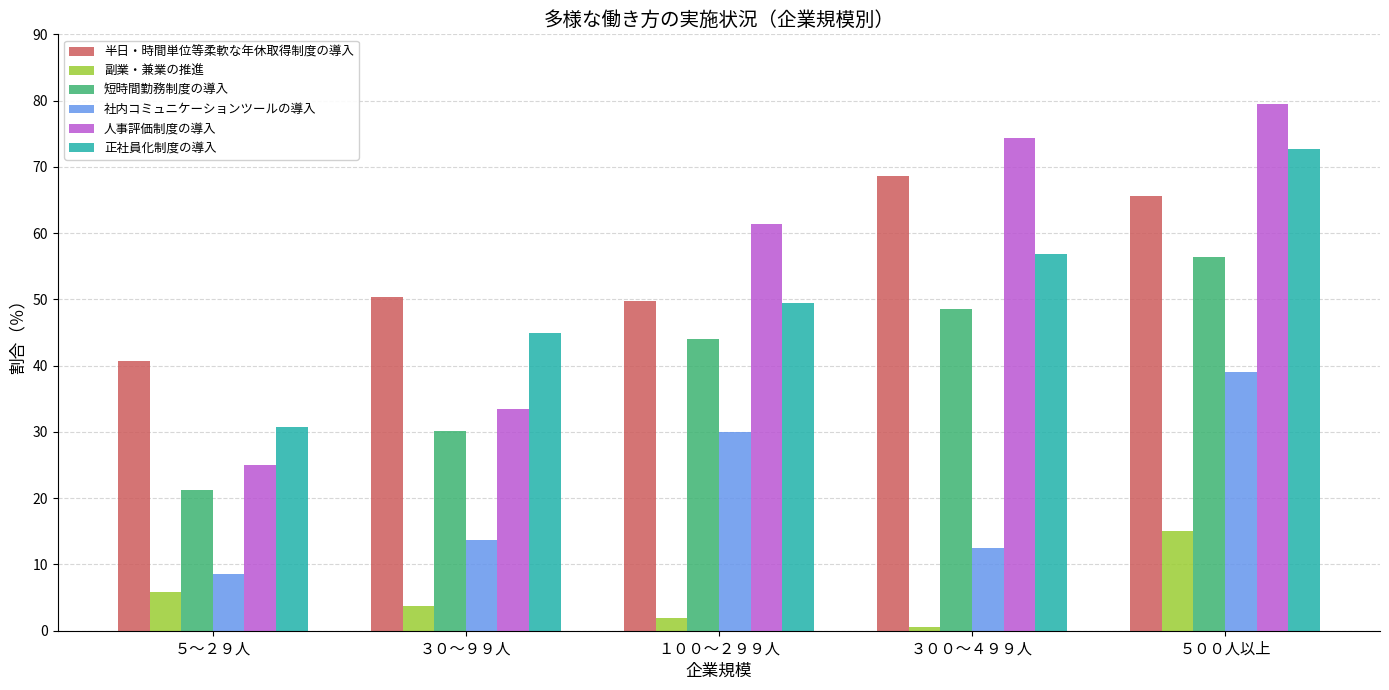

What position from the right is １００～２９９人?

3